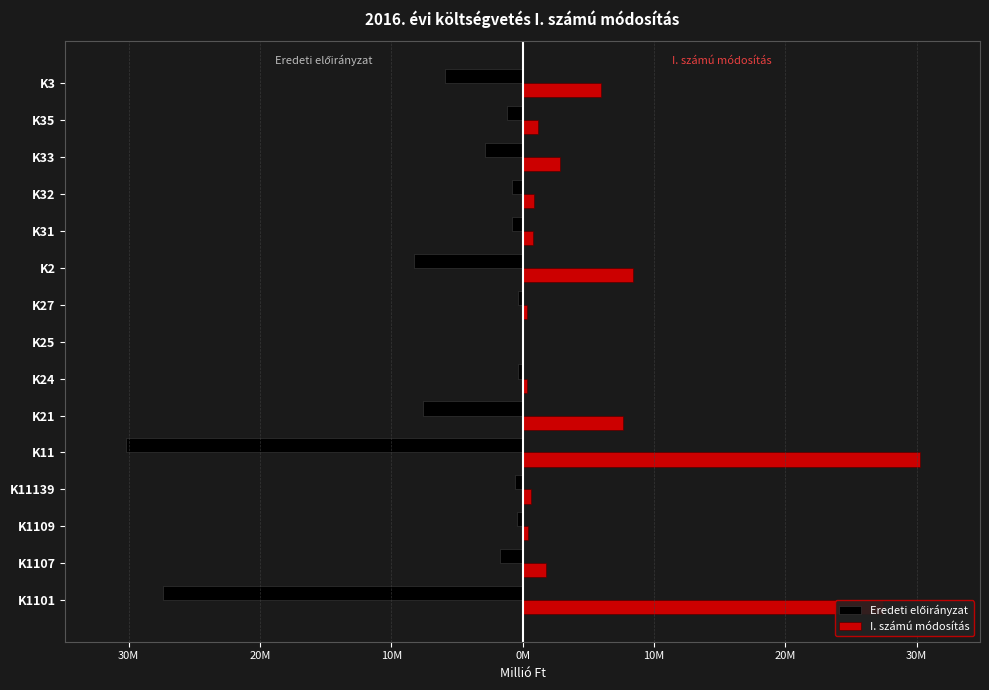

What are all the series names shown in the legend?

Eredeti előirányzat, I. számú módosítás